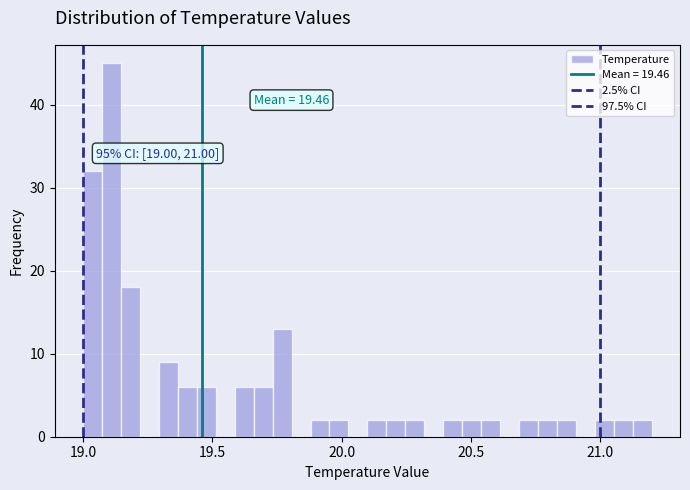

Around what value on the x-axis is the tallest bar? Give the approximate position of its centre, as read against the axis.

19.10